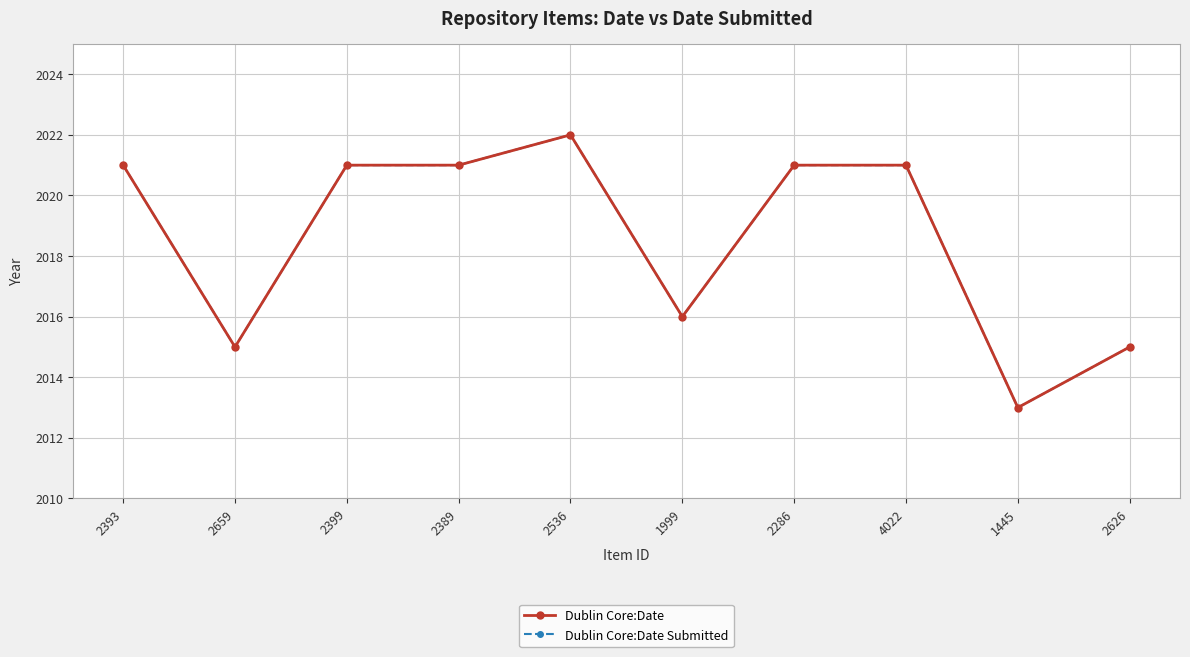

Is this an area chart (filled region under the line)?

No